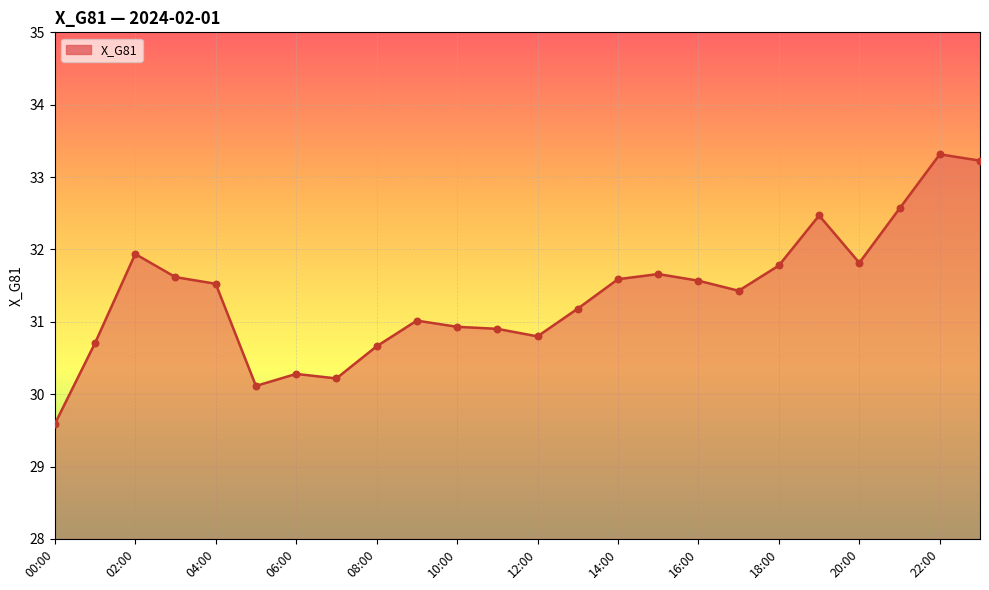

What is the maximum value shown in the chart?

33.3